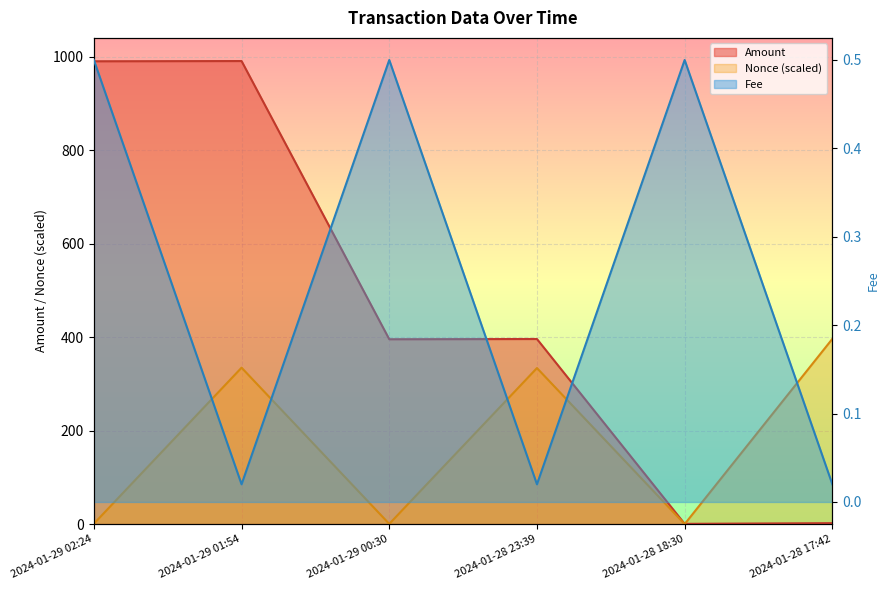

How many series are shown in this chart?

3